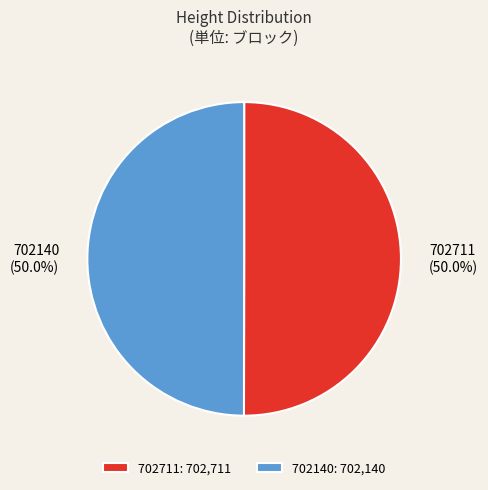

To the nearest percent, what is the combined percentage of 702711 and 702140?

100%